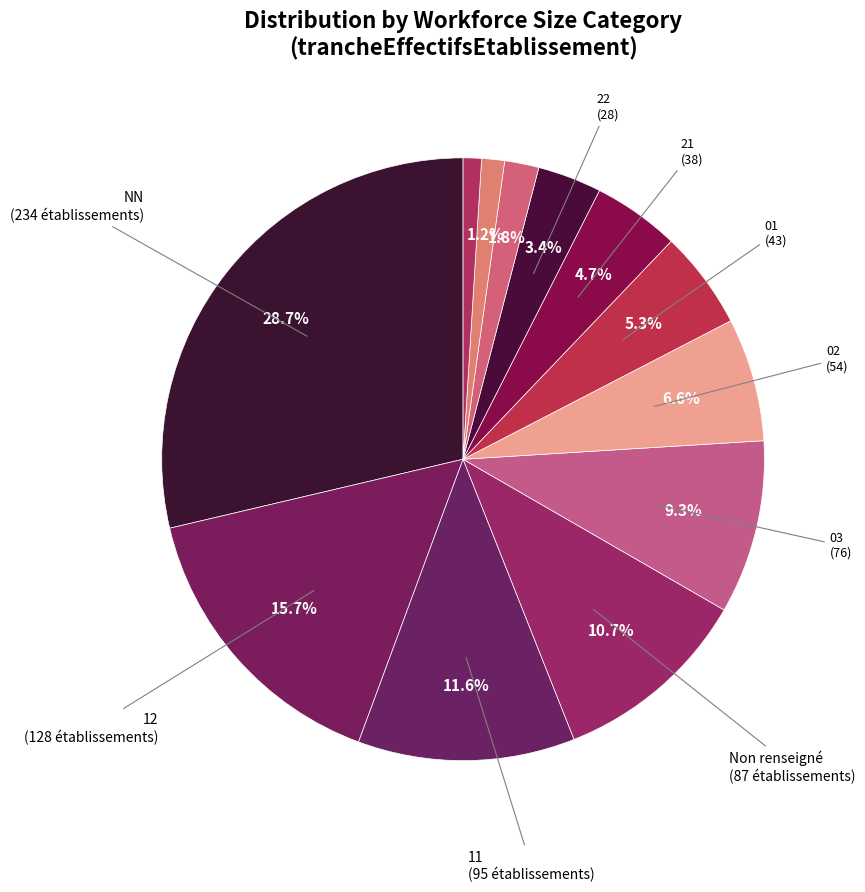

Count the number of slices in the pie.

12